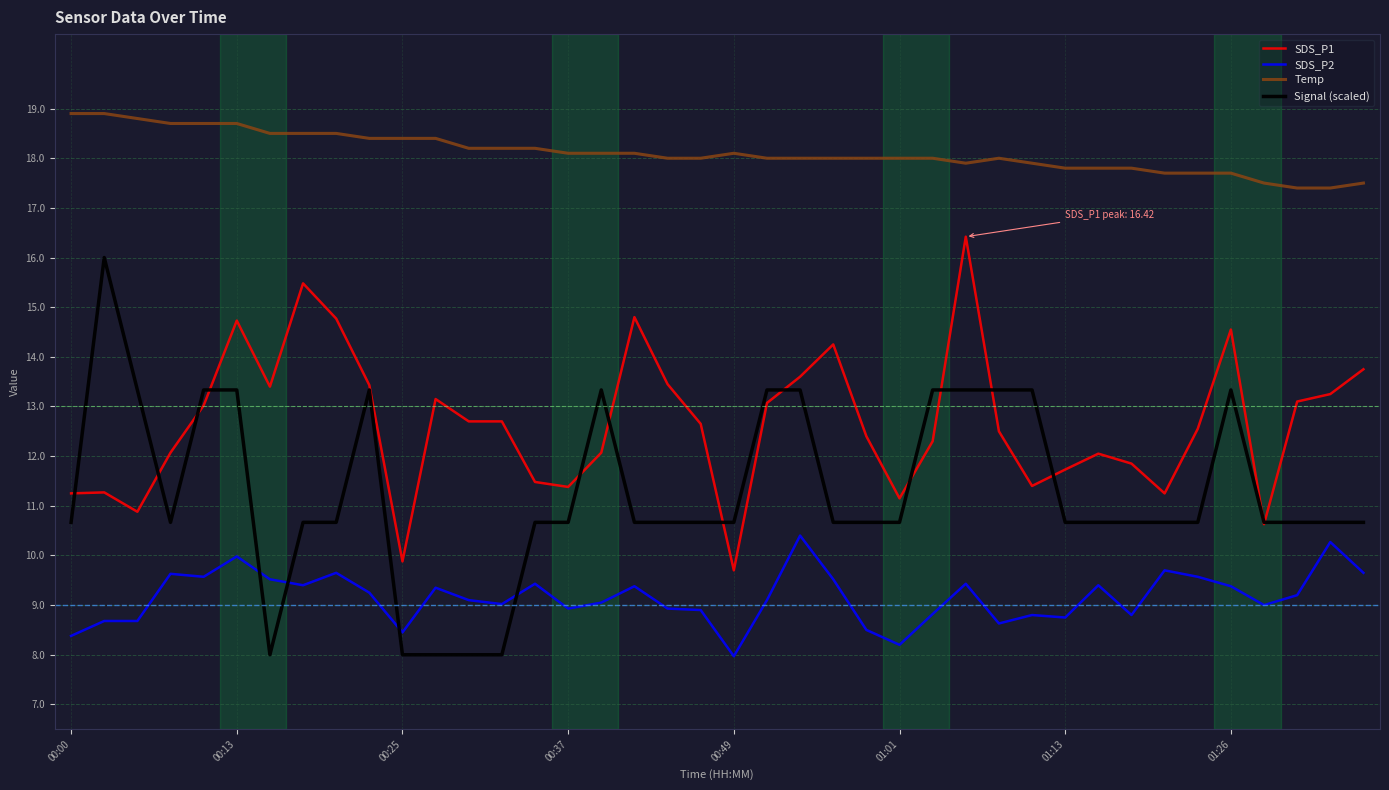

Which series has the largest total across all categories?

Temp